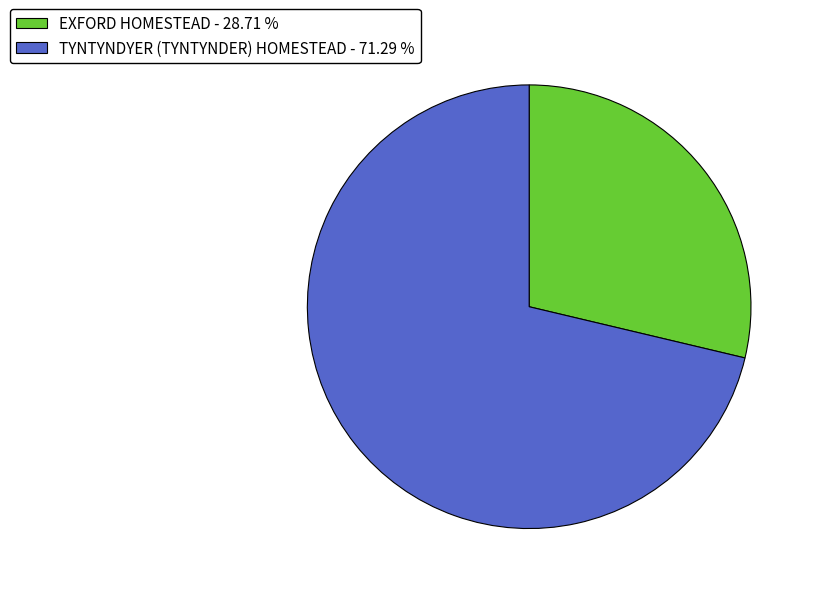

Between TYNTYNDYER (TYNTYNDER) HOMESTEAD and EXFORD HOMESTEAD, which is larger?

TYNTYNDYER (TYNTYNDER) HOMESTEAD